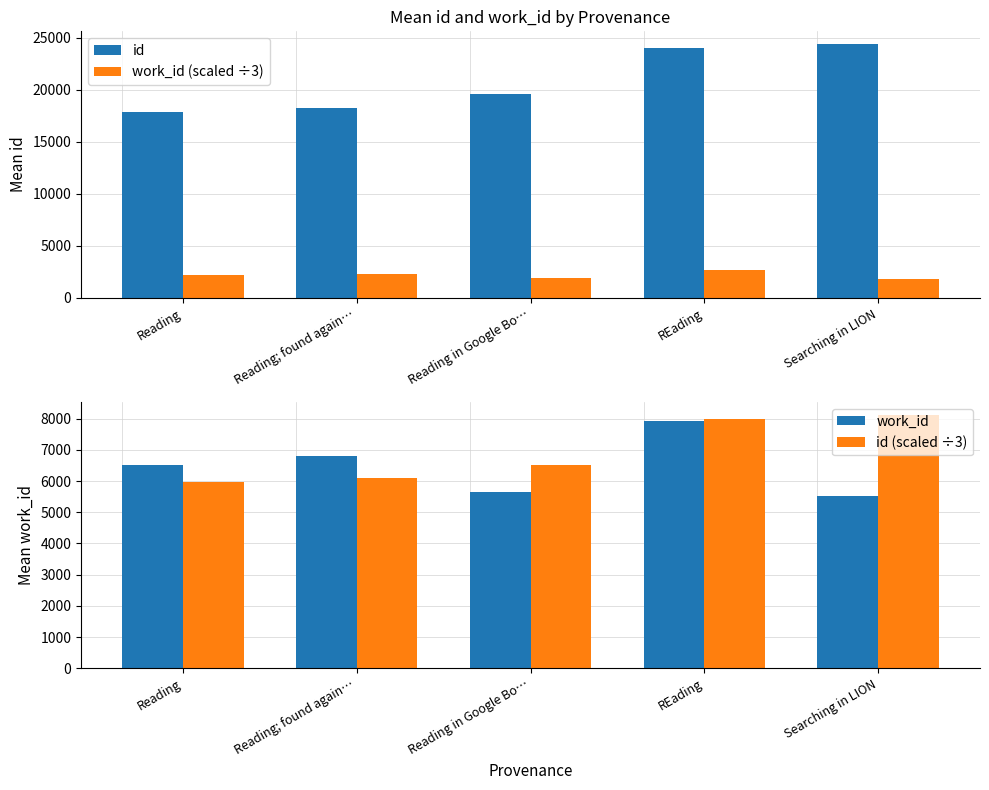

What is the difference between the maximum and minimum values in the work_id (scaled ÷3) series?

799.7